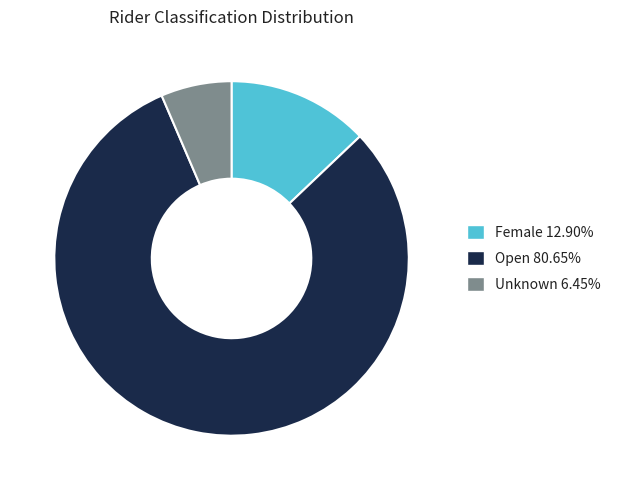

Rank the categories by value from lowest to highest.

Unknown, Female, Open